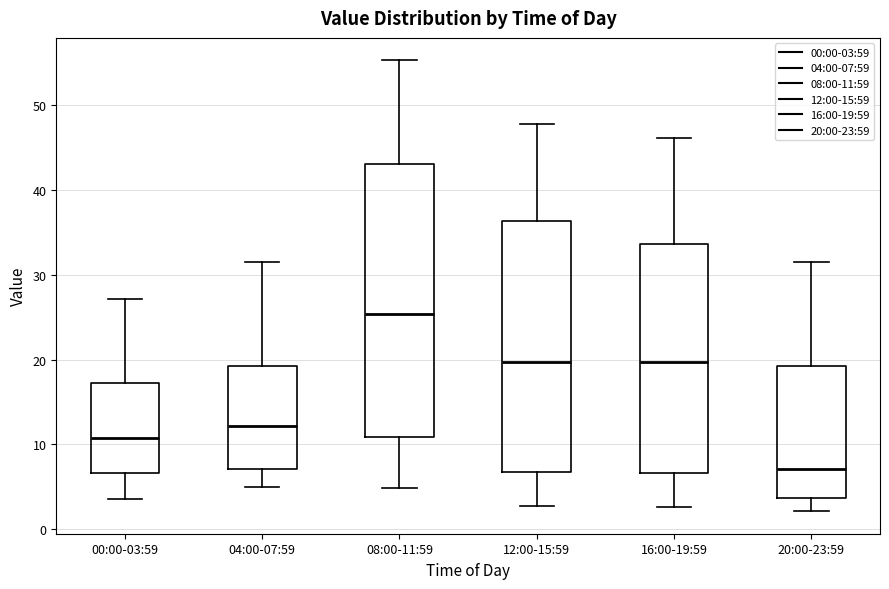

Which box's median line is the lowest?

20:00-23:59